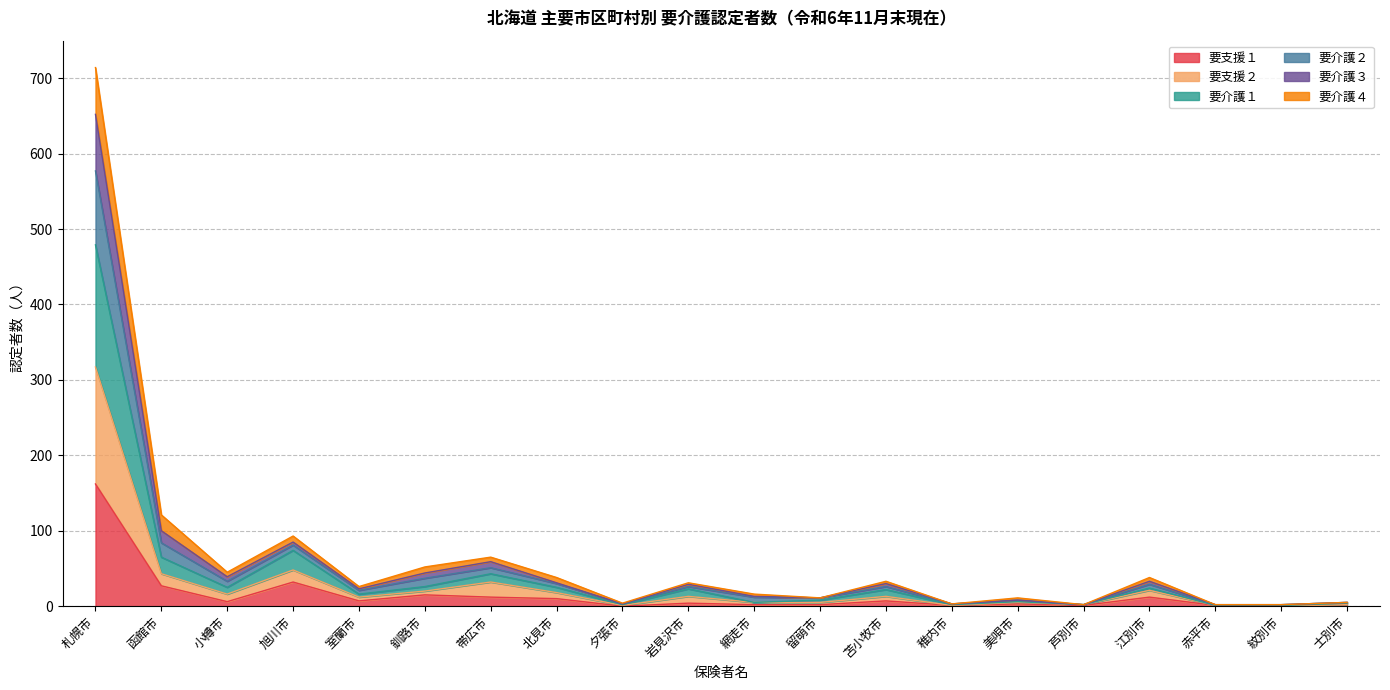

In 要介護１, how many points are higher than both neighbors (excluding endpoints)?

6